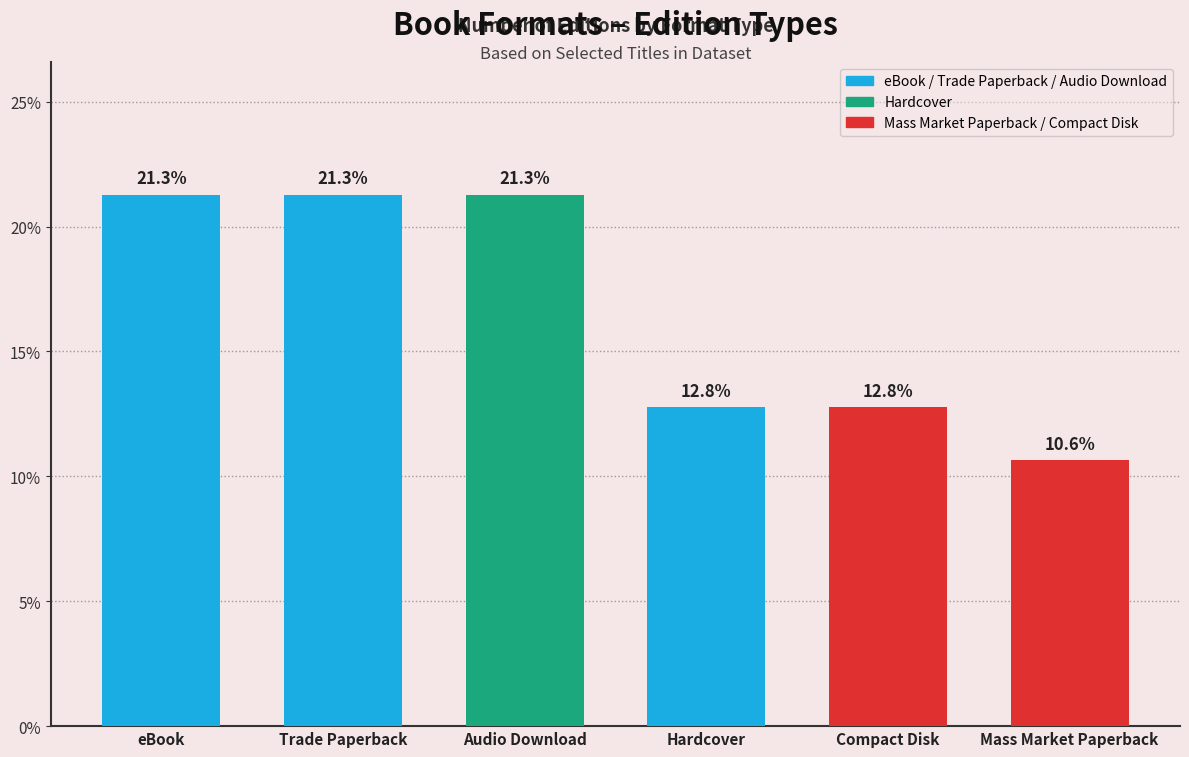

What is the change in value from Audio Download to Hardcover?

-8.5